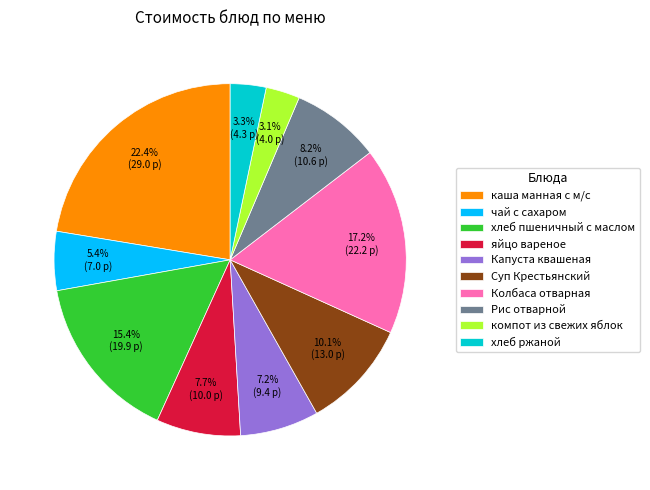

How many slices are in this pie chart?

10